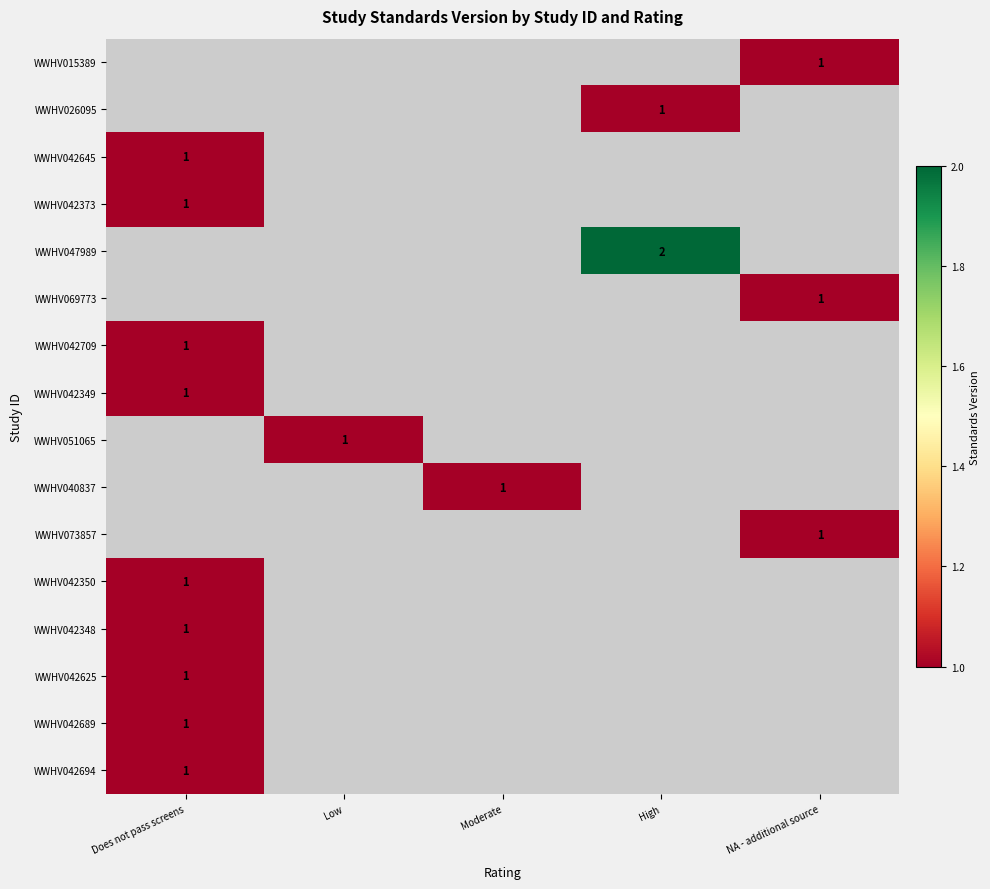

What is the smallest value displayed?

1.0